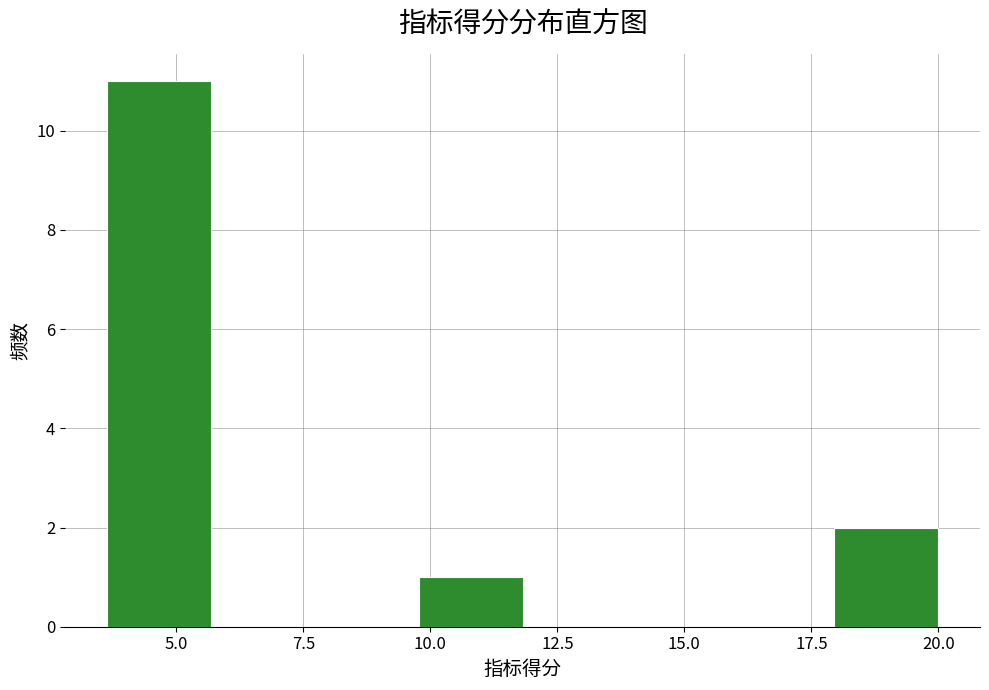

How tall is the bar that spans 18.0 to 20.0 on the x-axis? Neither the bar edges nor the heights are printed on the chart, so give them approximately, as read against the axes.

2